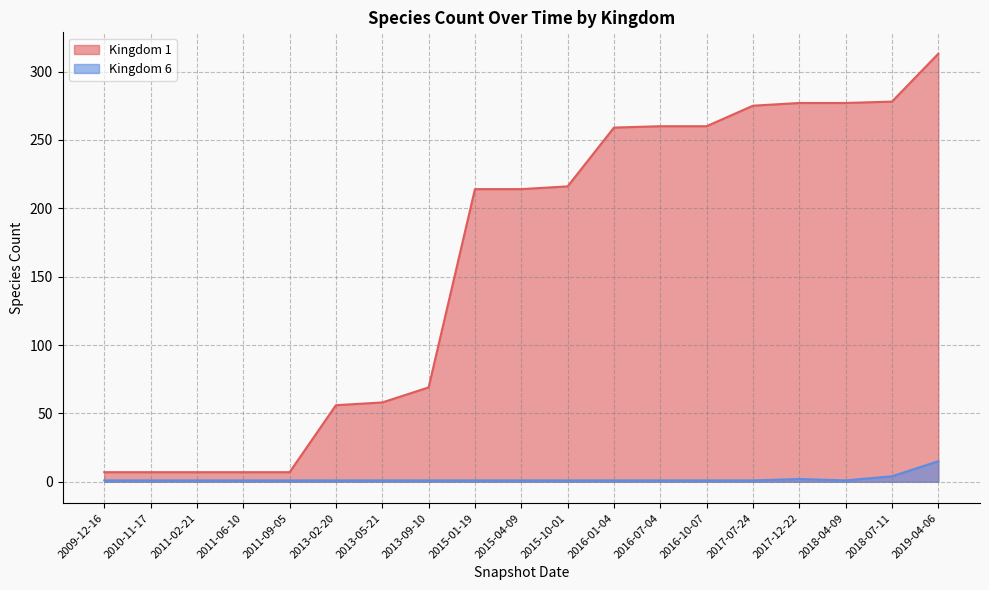

Reading right to left, list all the values displayed in this chart.

Kingdom 1: 2019-04-06=313	2018-07-11=278	2018-04-09=277	2017-12-22=277	2017-07-24=275	2016-10-07=260	2016-07-04=260	2016-01-04=259	2015-10-01=216	2015-04-09=214	2015-01-19=214	2013-09-10=69	2013-05-21=58	2013-02-20=56	2011-09-05=7	2011-06-10=7	2011-02-21=7	2010-11-17=7	2009-12-16=7
Kingdom 6: 2019-04-06=15	2018-07-11=4	2018-04-09=1	2017-12-22=2	2017-07-24=1	2016-10-07=1	2016-07-04=1	2016-01-04=1	2015-10-01=1	2015-04-09=1	2015-01-19=1	2013-09-10=1	2013-05-21=1	2013-02-20=1	2011-09-05=1	2011-06-10=1	2011-02-21=1	2010-11-17=1	2009-12-16=1